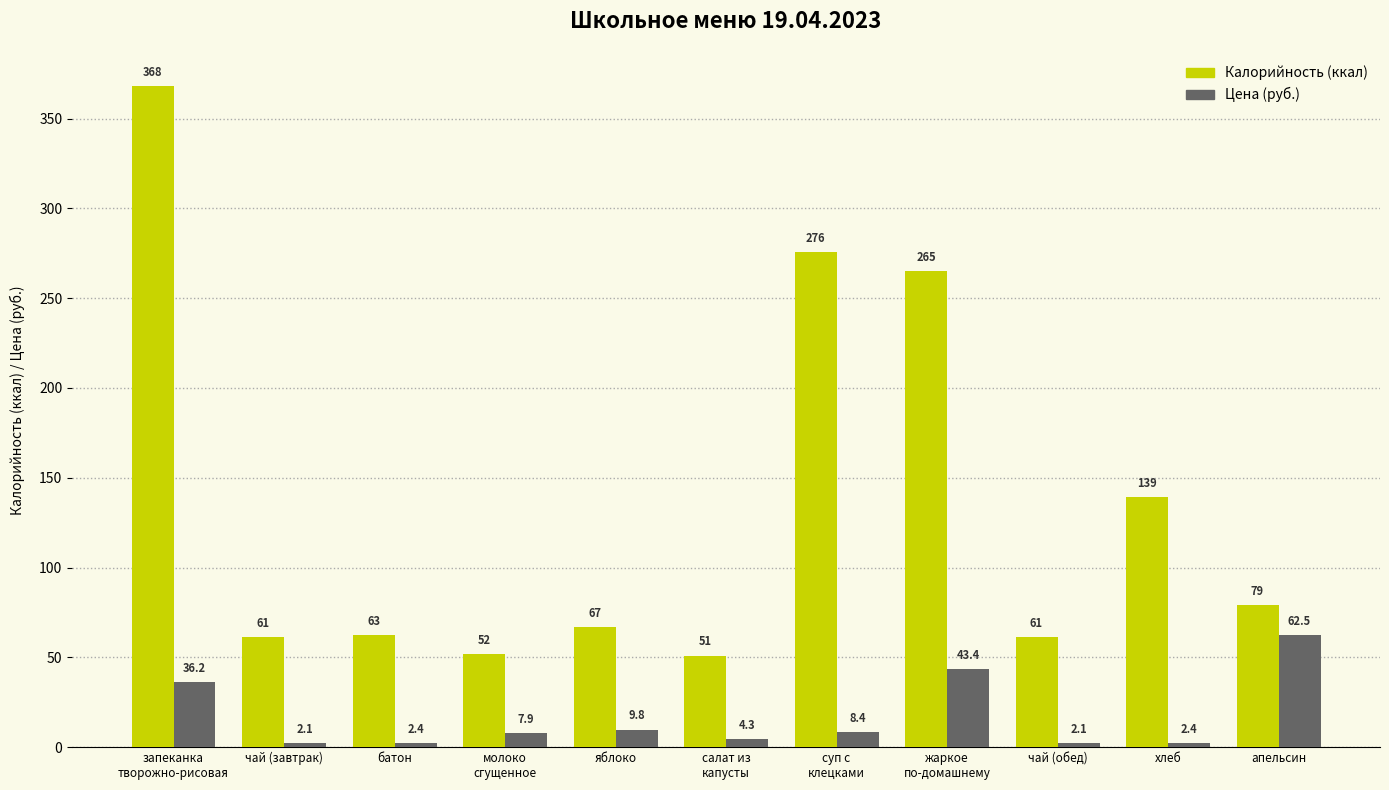

What is the smallest value displayed?

2.1